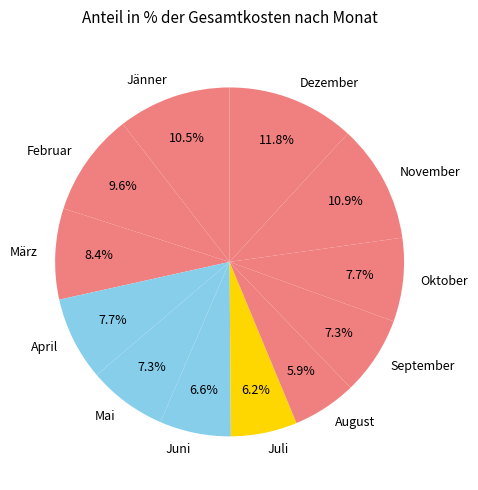

What is the total percentage of Jänner and August?

16.4%